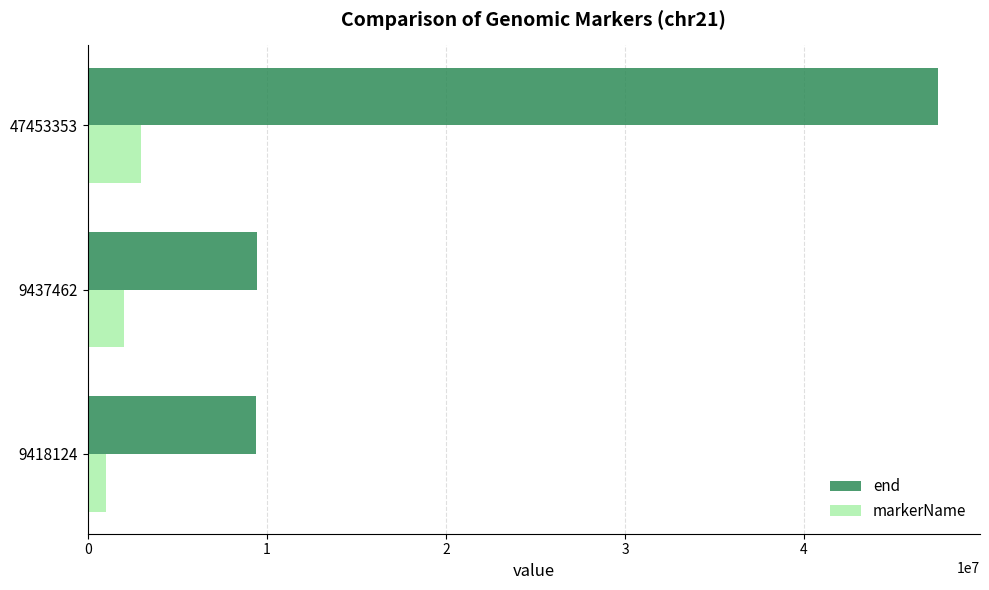

Which series has the largest total across all categories?

end